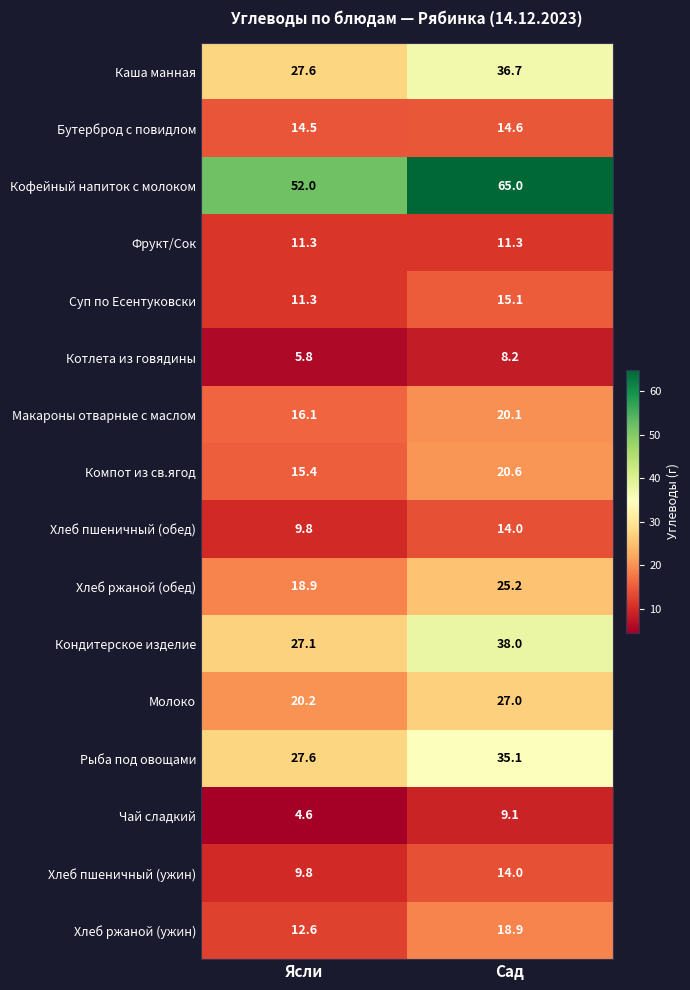

List the labels in order of Кофейный напиток с молоком value, largest first.

Сад, Ясли